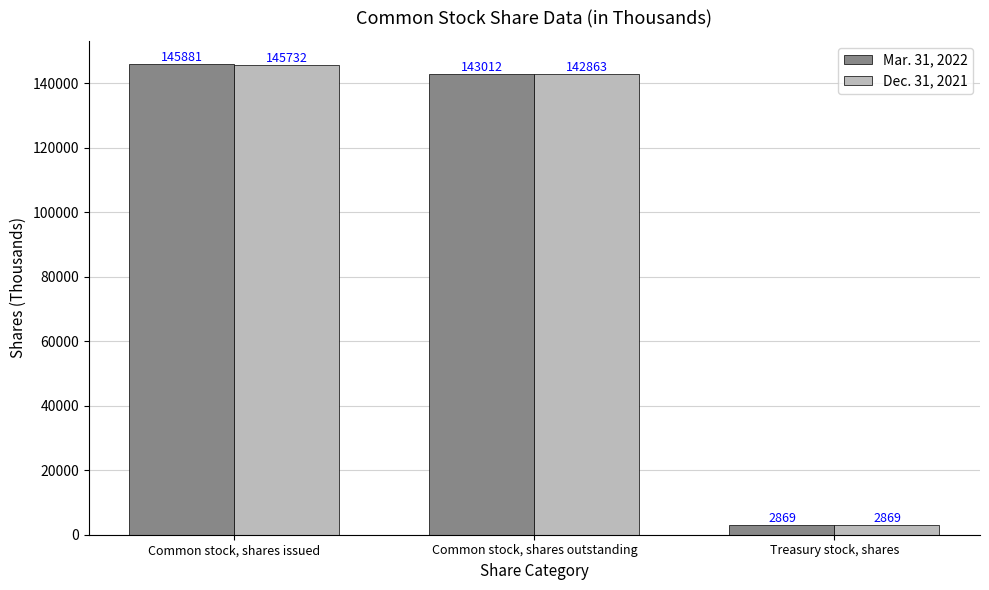

How many bars are there in total?

6